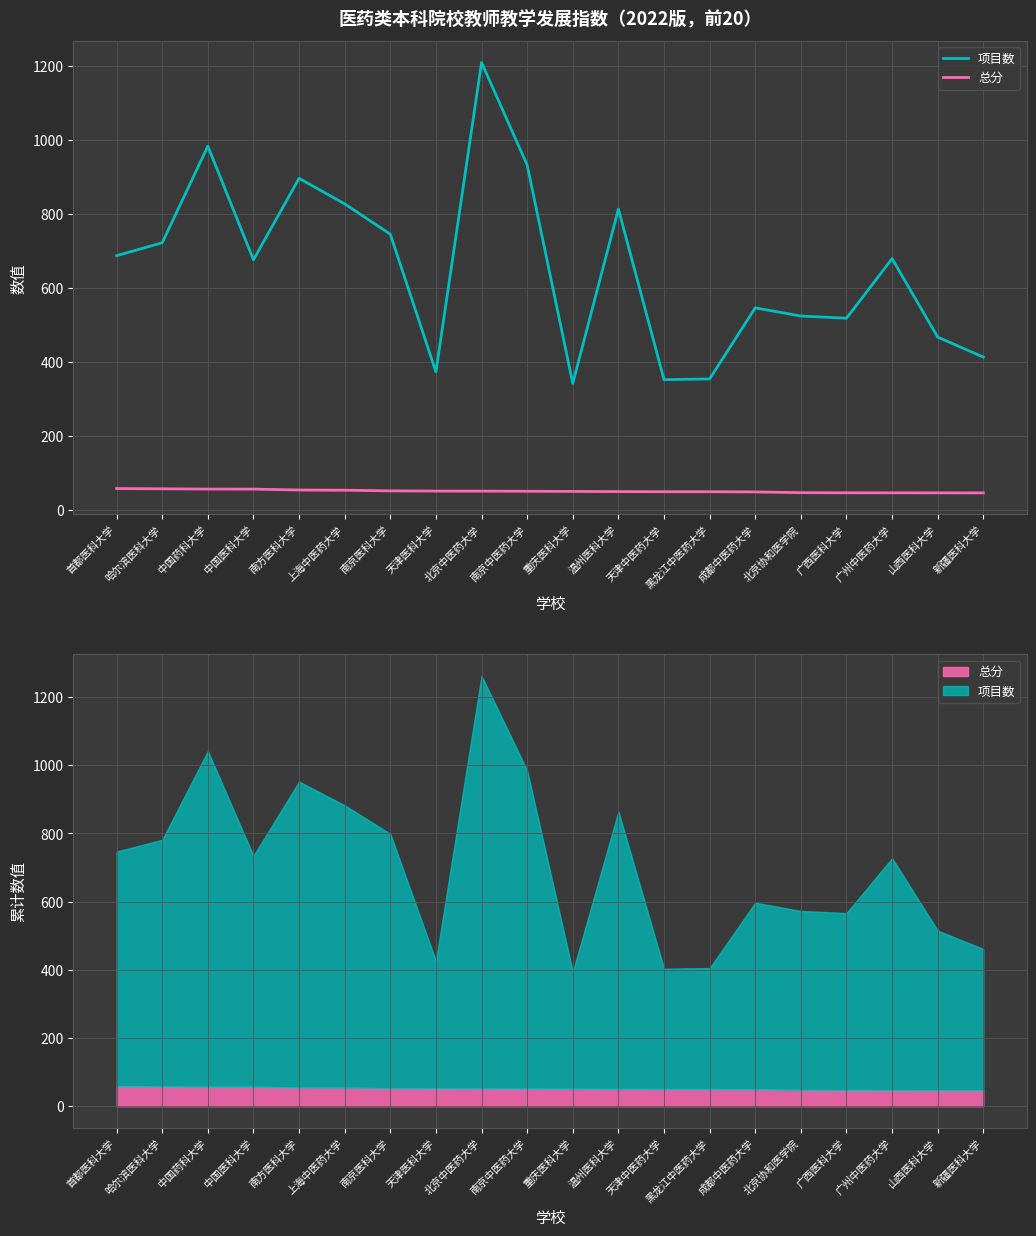

What are all the series names shown in the legend?

项目数, 总分